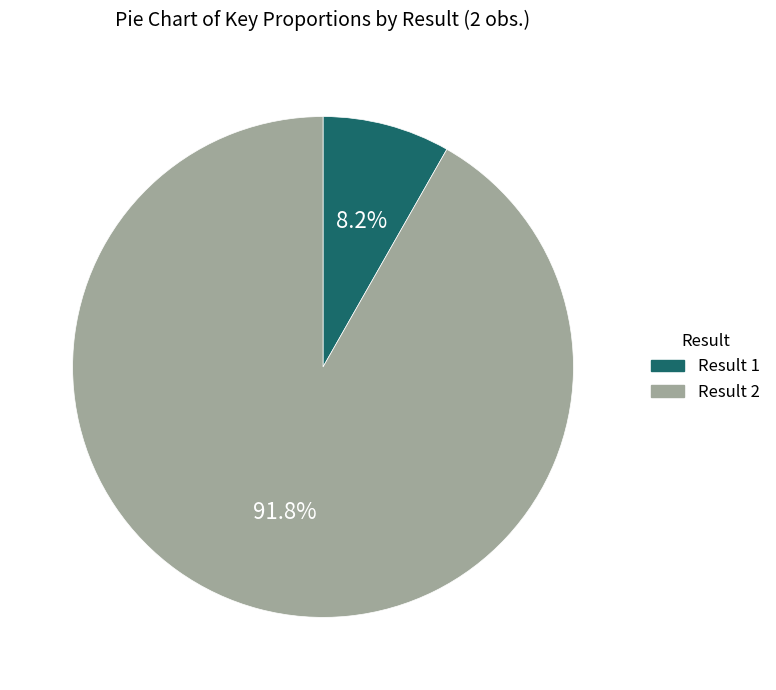

Is there any slice that represents more than half of the pie?

Yes